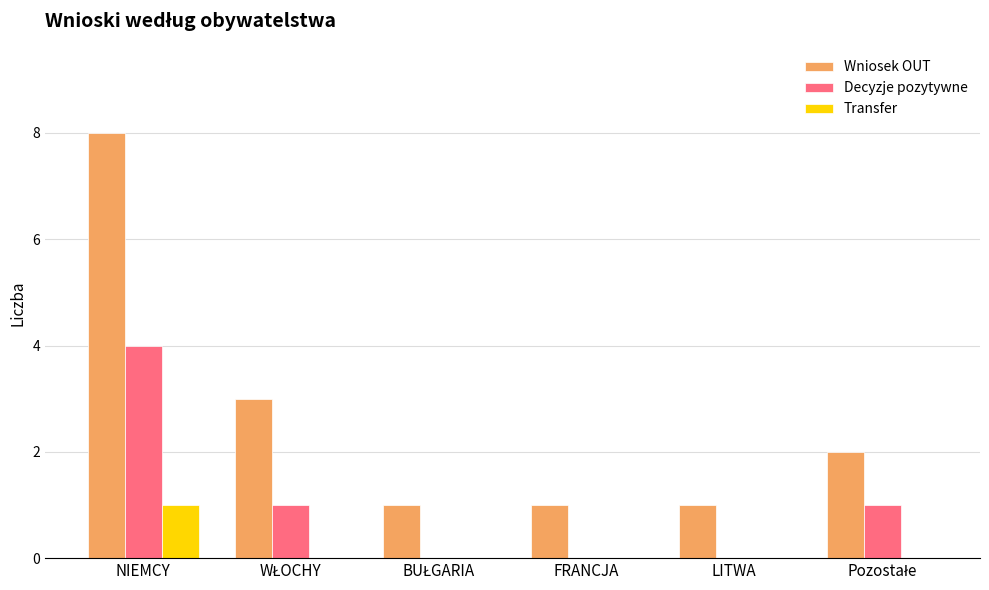

At which category is the sum across all series the highest?

NIEMCY